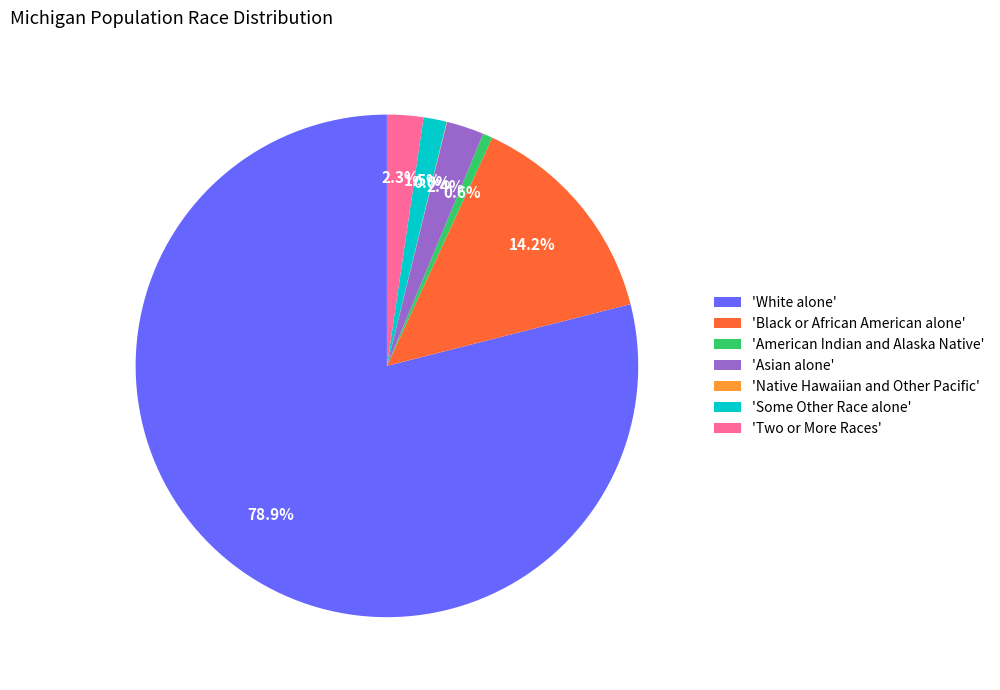

Combined, what portion of the pie is 'Asian alone' and 'Black or African American alone'?

16.6%